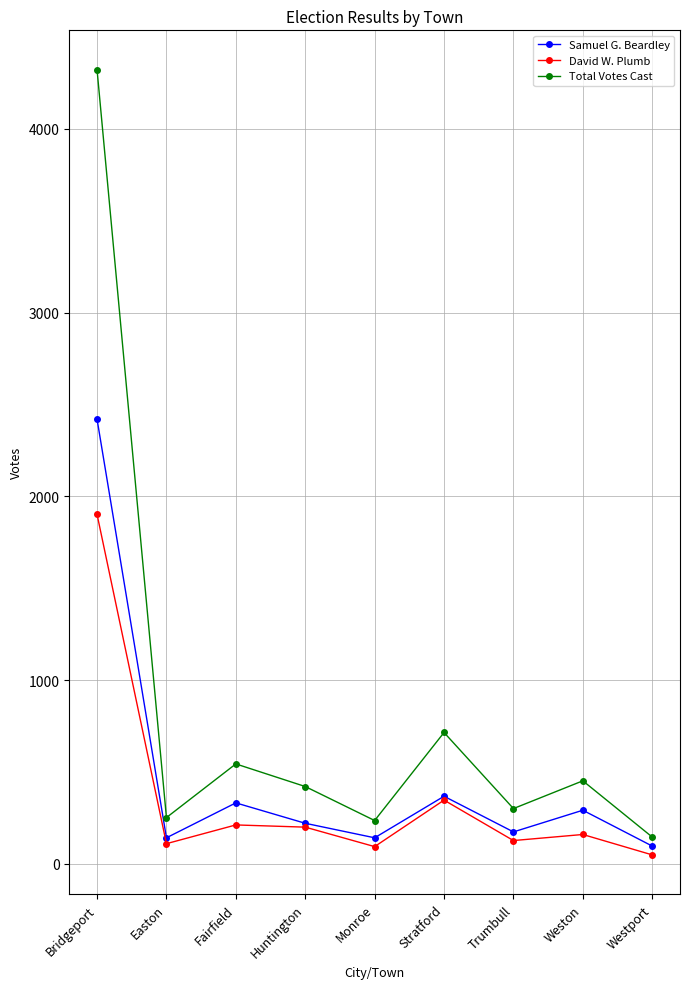

Where is Samuel G. Beardley nearest to the value 1258?

Stratford